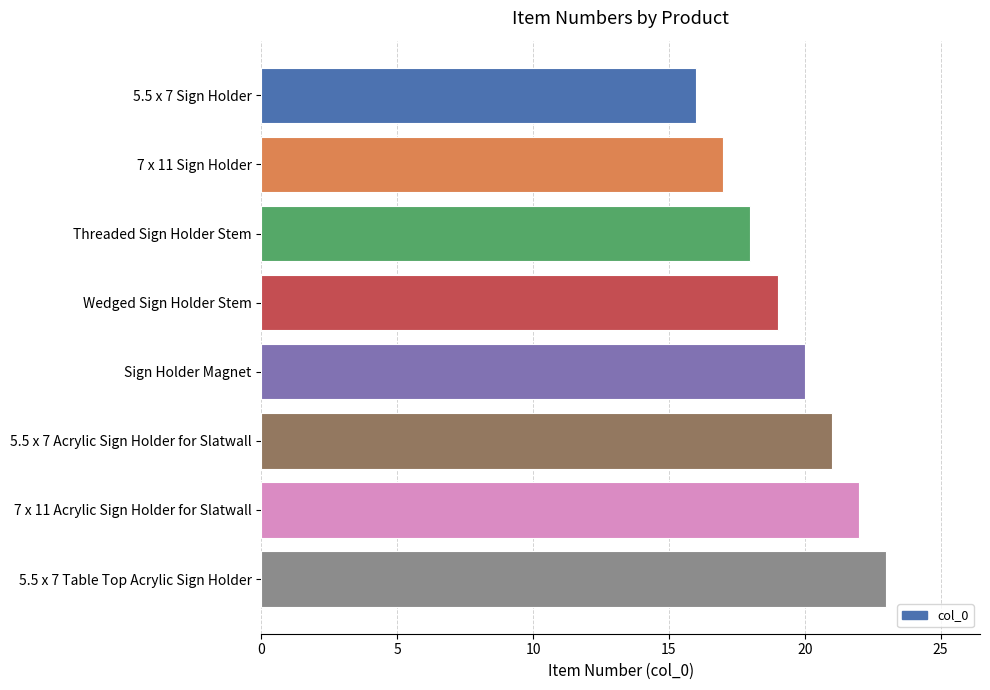

Reading top to bottom, transcribe all the data shown in this chart.

5.5 x 7 Sign Holder=16	7 x 11 Sign Holder=17	Threaded Sign Holder Stem=18	Wedged Sign Holder Stem=19	Sign Holder Magnet=20	5.5 x 7 Acrylic Sign Holder for Slatwall=21	7 x 11 Acrylic Sign Holder for Slatwall=22	5.5 x 7 Table Top Acrylic Sign Holder=23